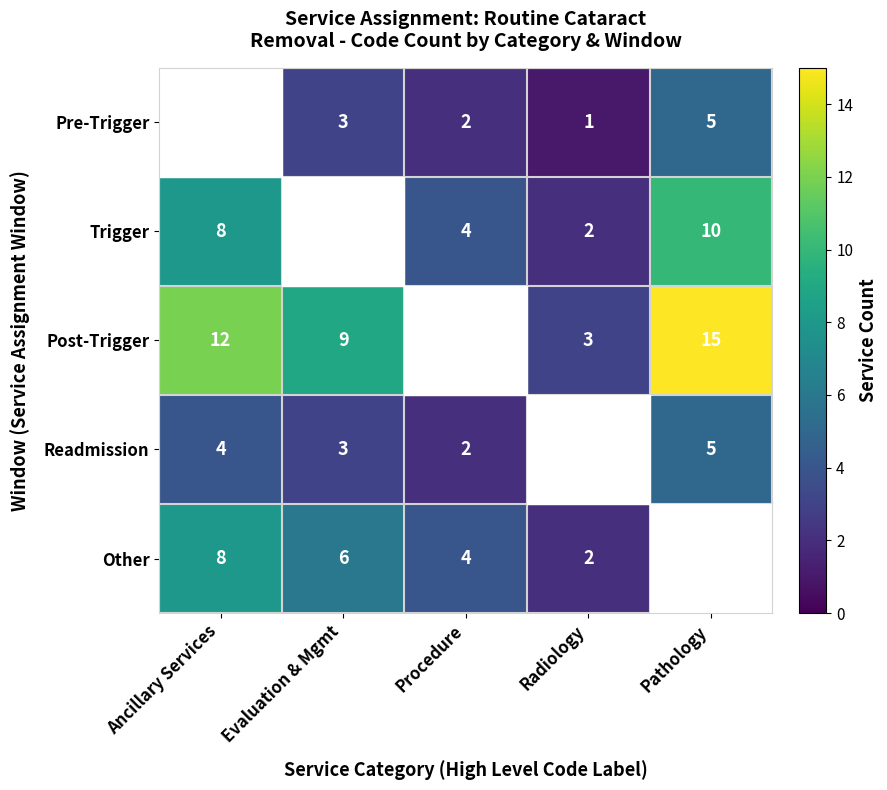

At which category is the sum across all series the highest?

Pathology